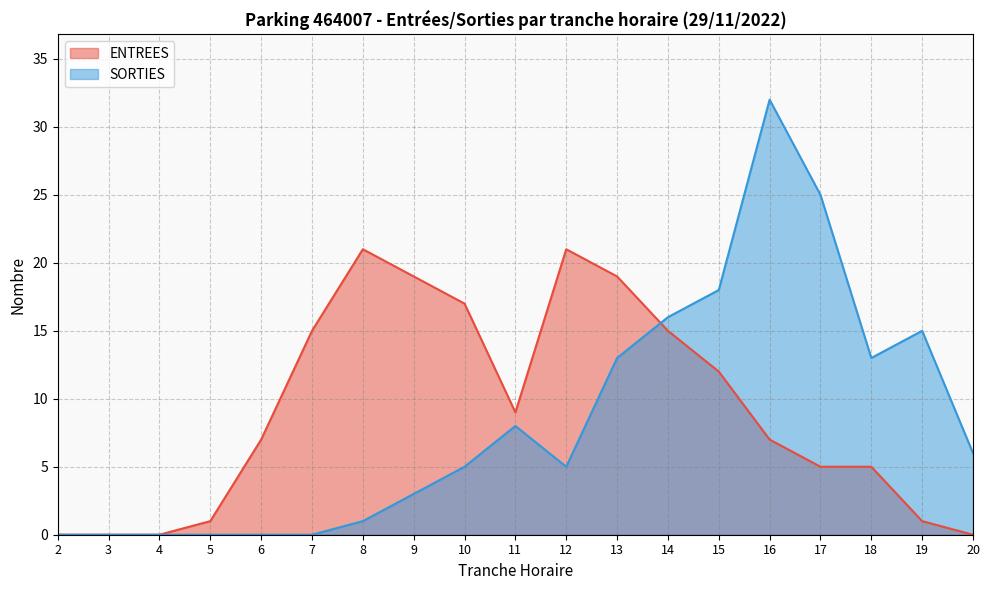

List the series in order of their overall mean, highest first.

ENTREES, SORTIES